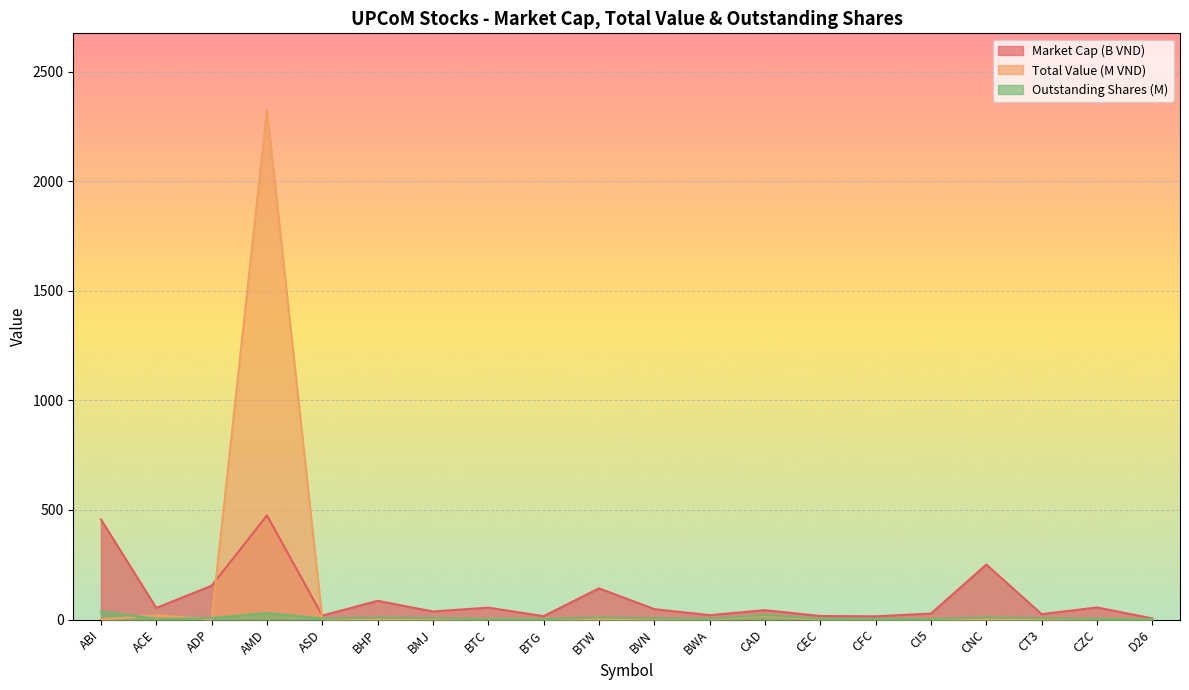

At which category does Market Cap (B VND) reach its first local valley?

ACE